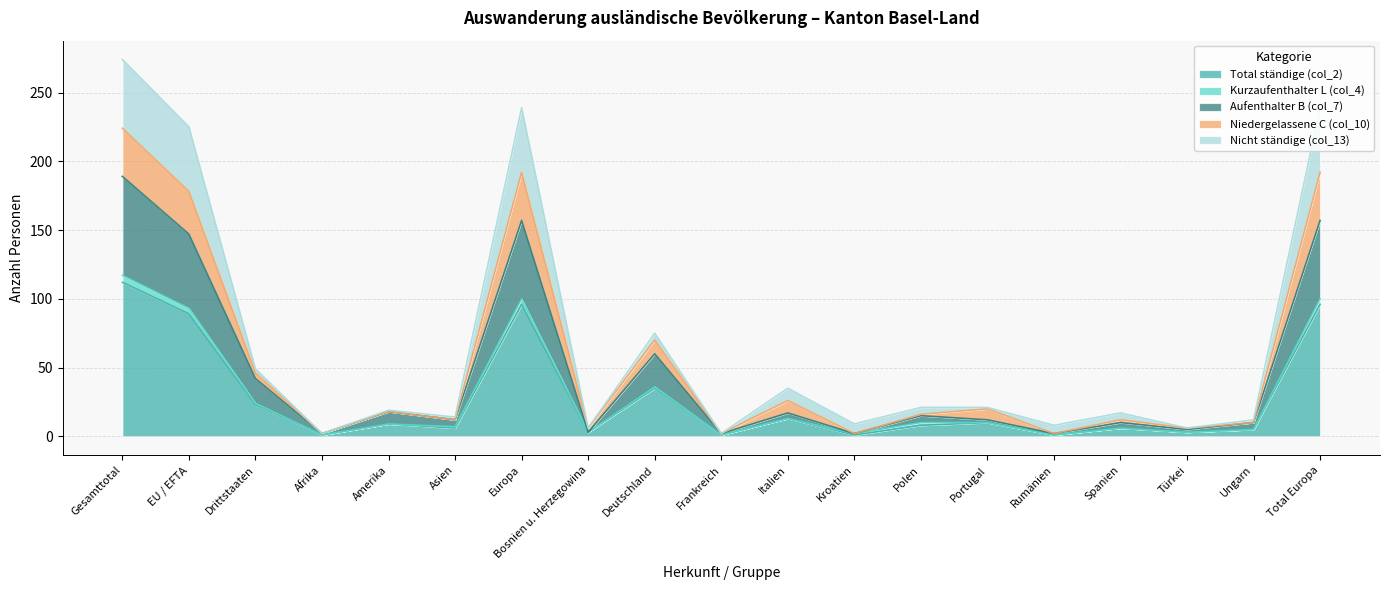

Which category has the highest value in the Total ständige (col_2) series?

Gesamttotal